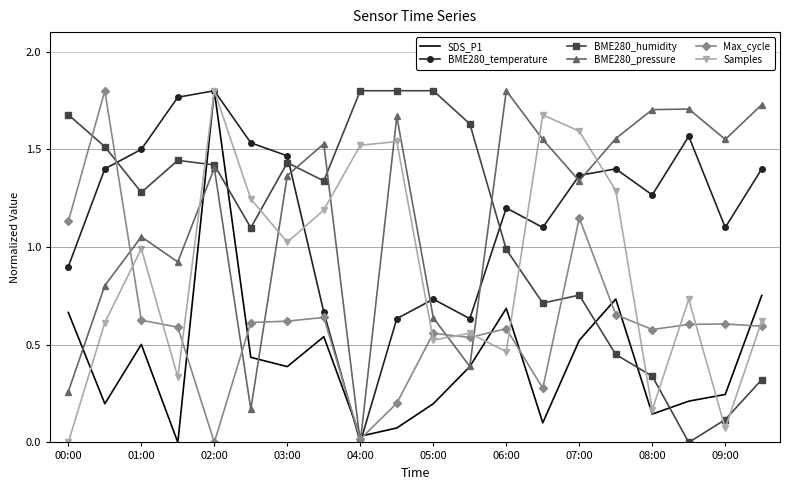

In BME280_temperature, how many points are lower than both neighbors (excluding endpoints)?

5